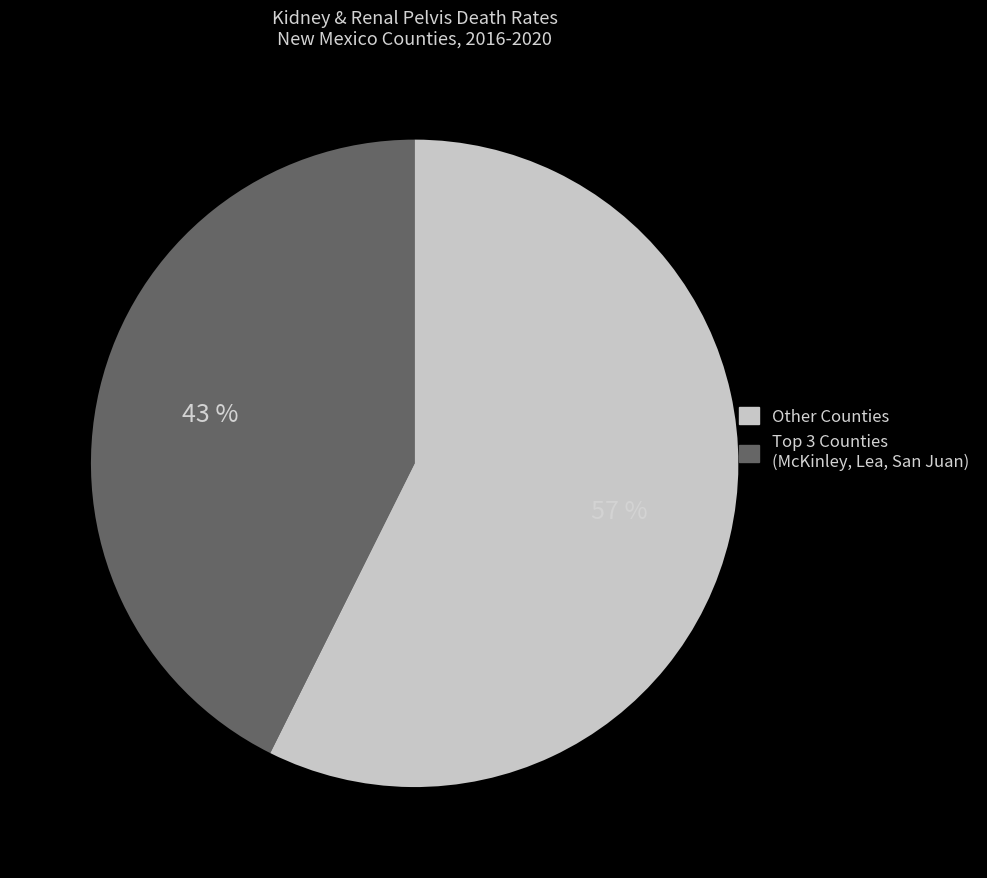

To the nearest percent, what is the average slice percentage?

50%